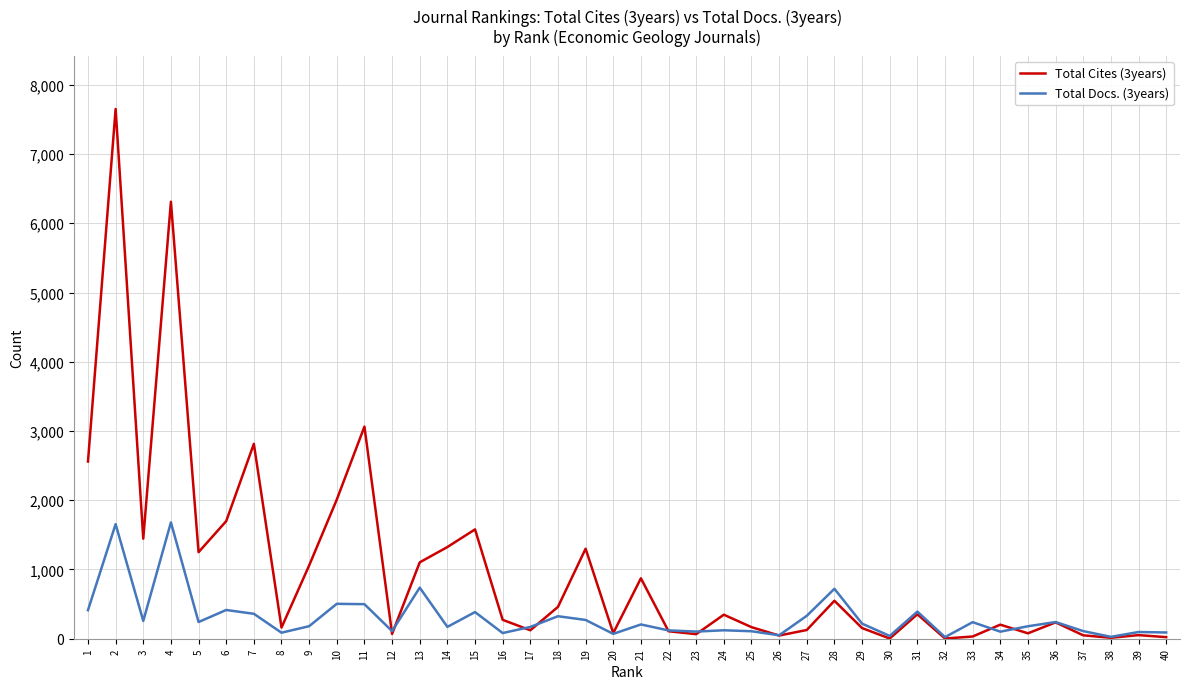

Rank the series by their maximum value, from lowest to highest.

Total Docs. (3years), Total Cites (3years)